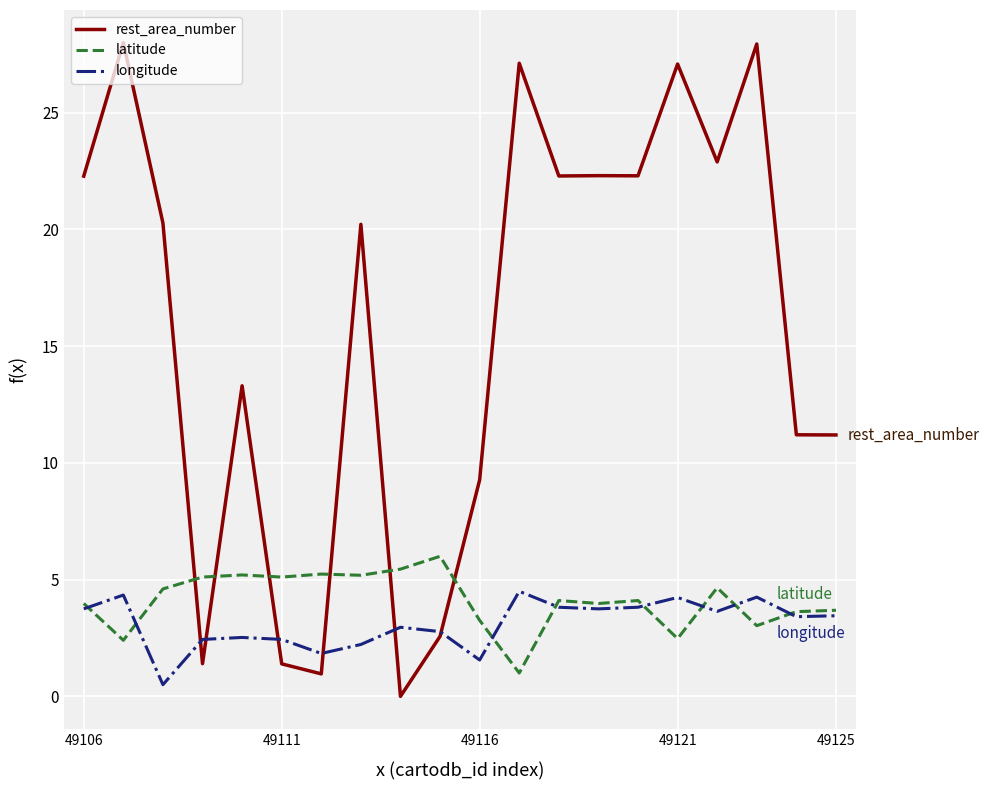

Count the number of data series in this chart.

3